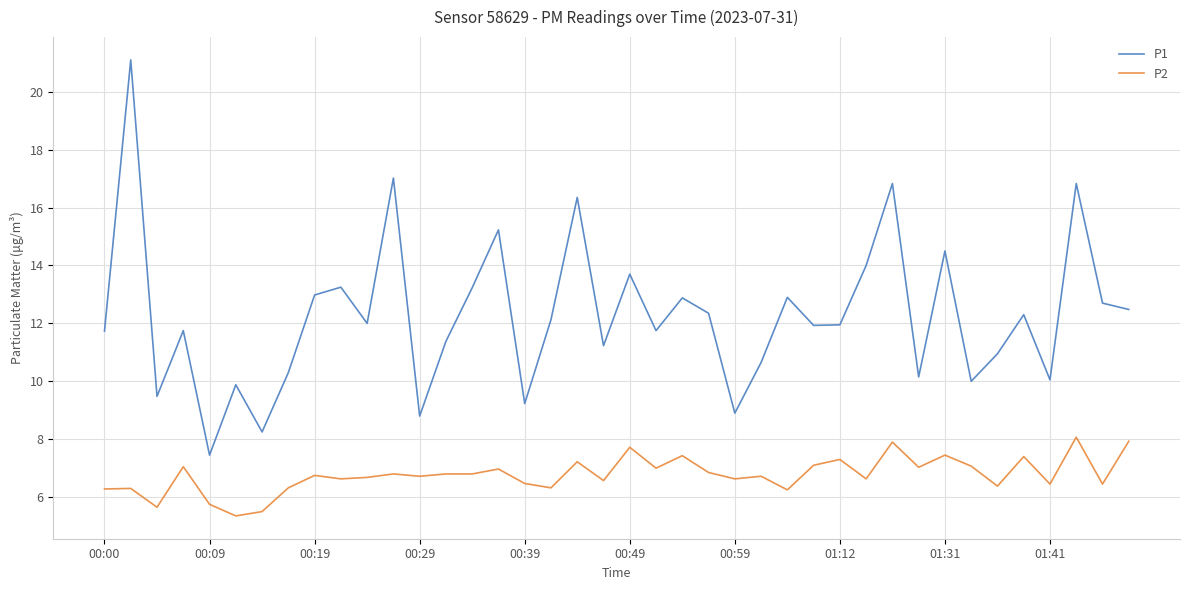

Which series has the largest total across all categories?

P1